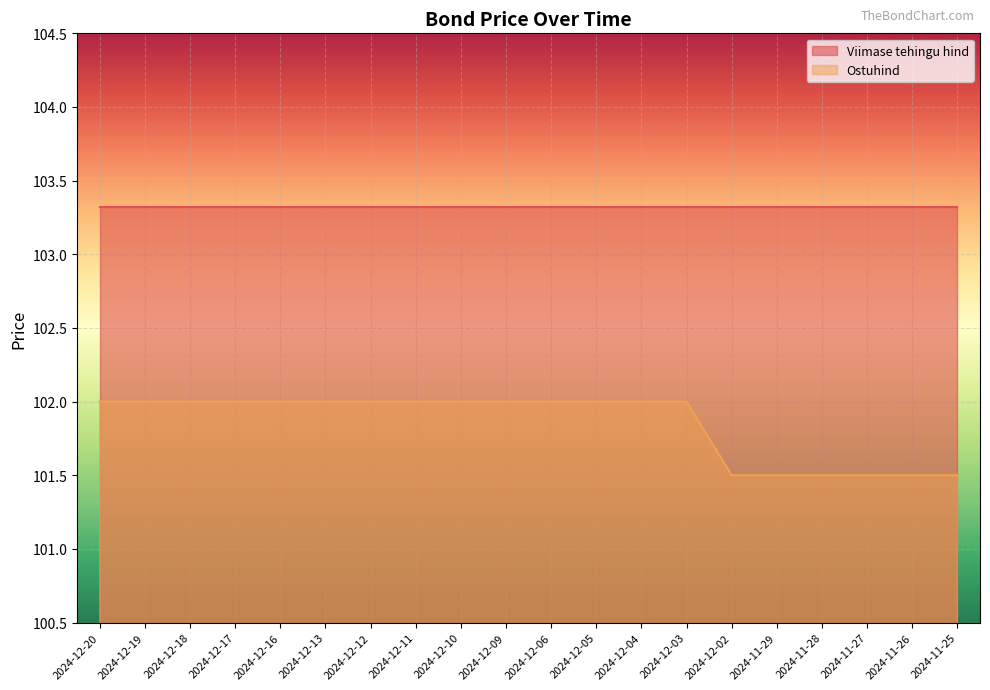

Between 2024-12-13 and 2024-11-27, which is larger?

2024-12-13